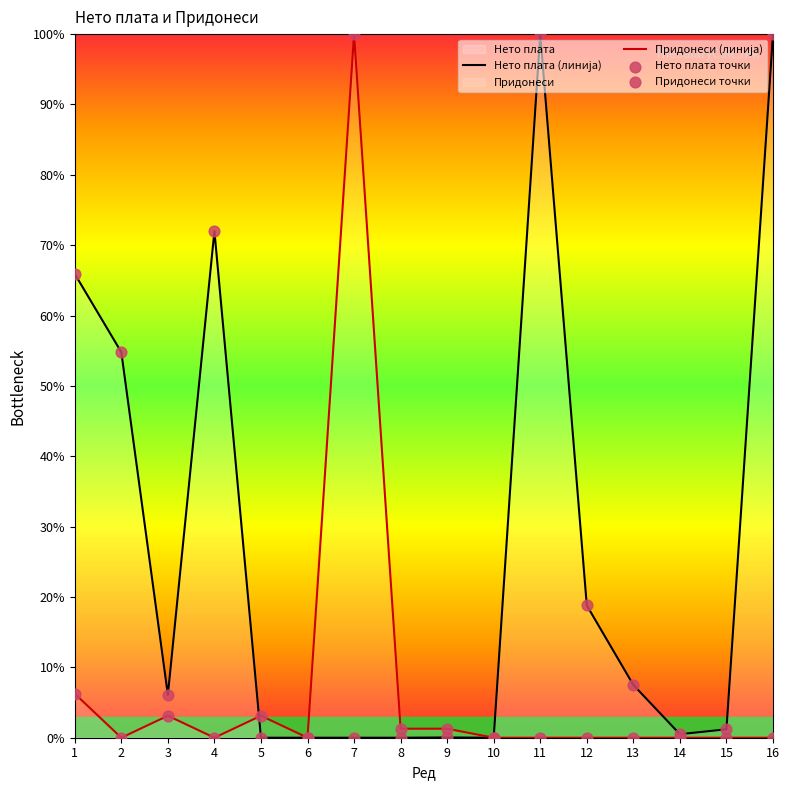

Which series contains the lowest Y value?

Нето плата (линија)